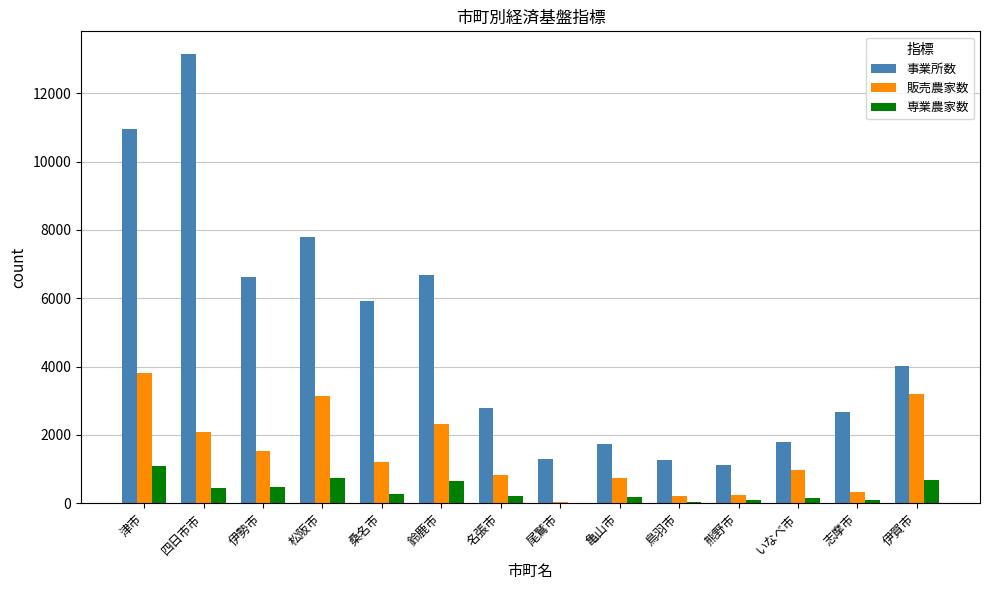

How many groups of bars are there?

14